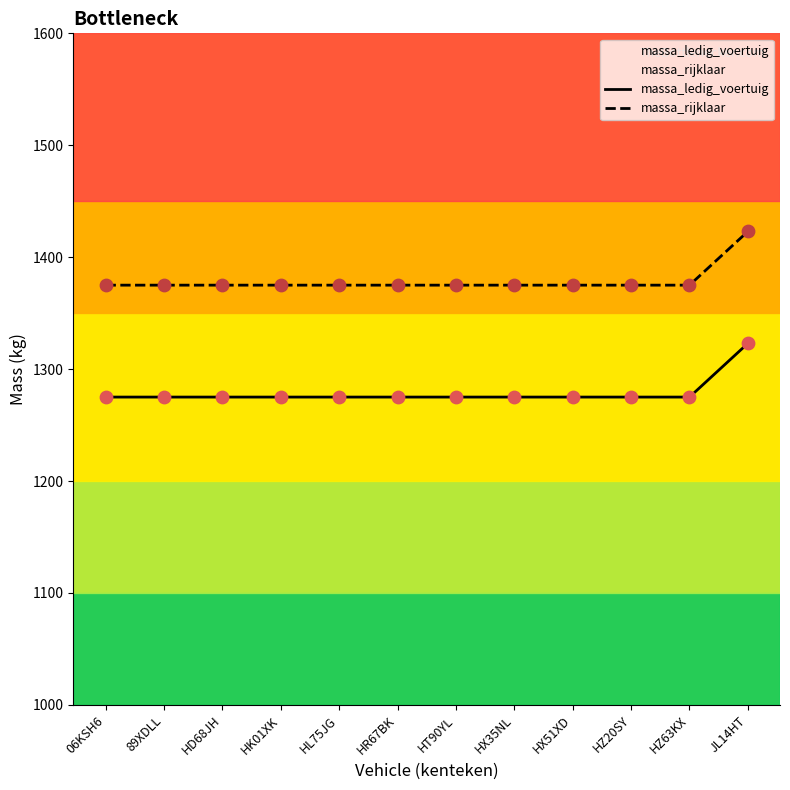

At which category is the sum across all series the highest?

JL14HT